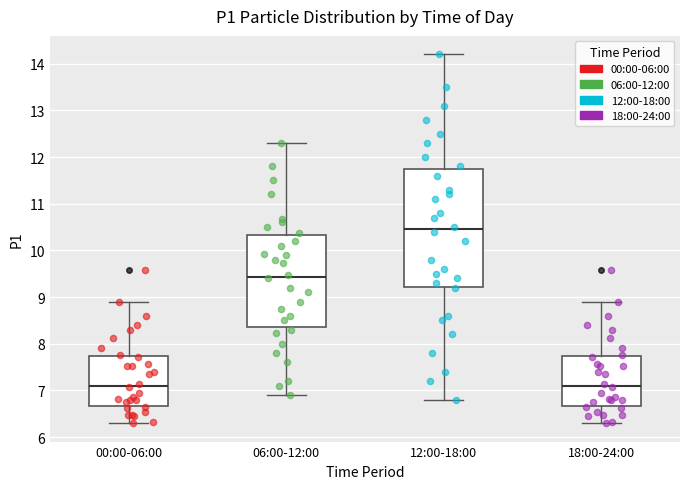

Comparing the boxes themselves (not the whiskers), which one is the tallest?

12:00-18:00